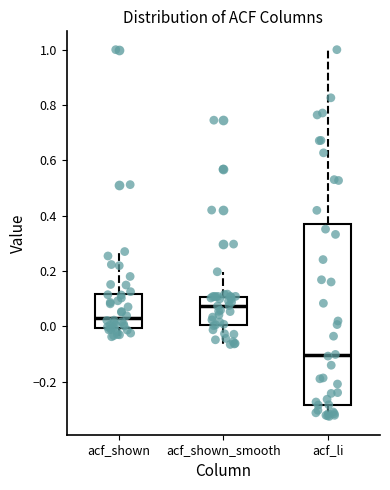

Reading left to right, read every box against the y-axis: the position of its median line, the range the box covers, and the ends of its whiskers. The values are not printed on the chart, so give them approximately, as read against the axis.

acf_shown: median 0.04, box 0.00 to 0.12, whiskers -0.04 to 0.28
acf_shown_smooth: median 0.08, box 0.00 to 0.10, whiskers -0.06 to 0.20
acf_li: median -0.10, box -0.28 to 0.36, whiskers -0.32 to 1.00